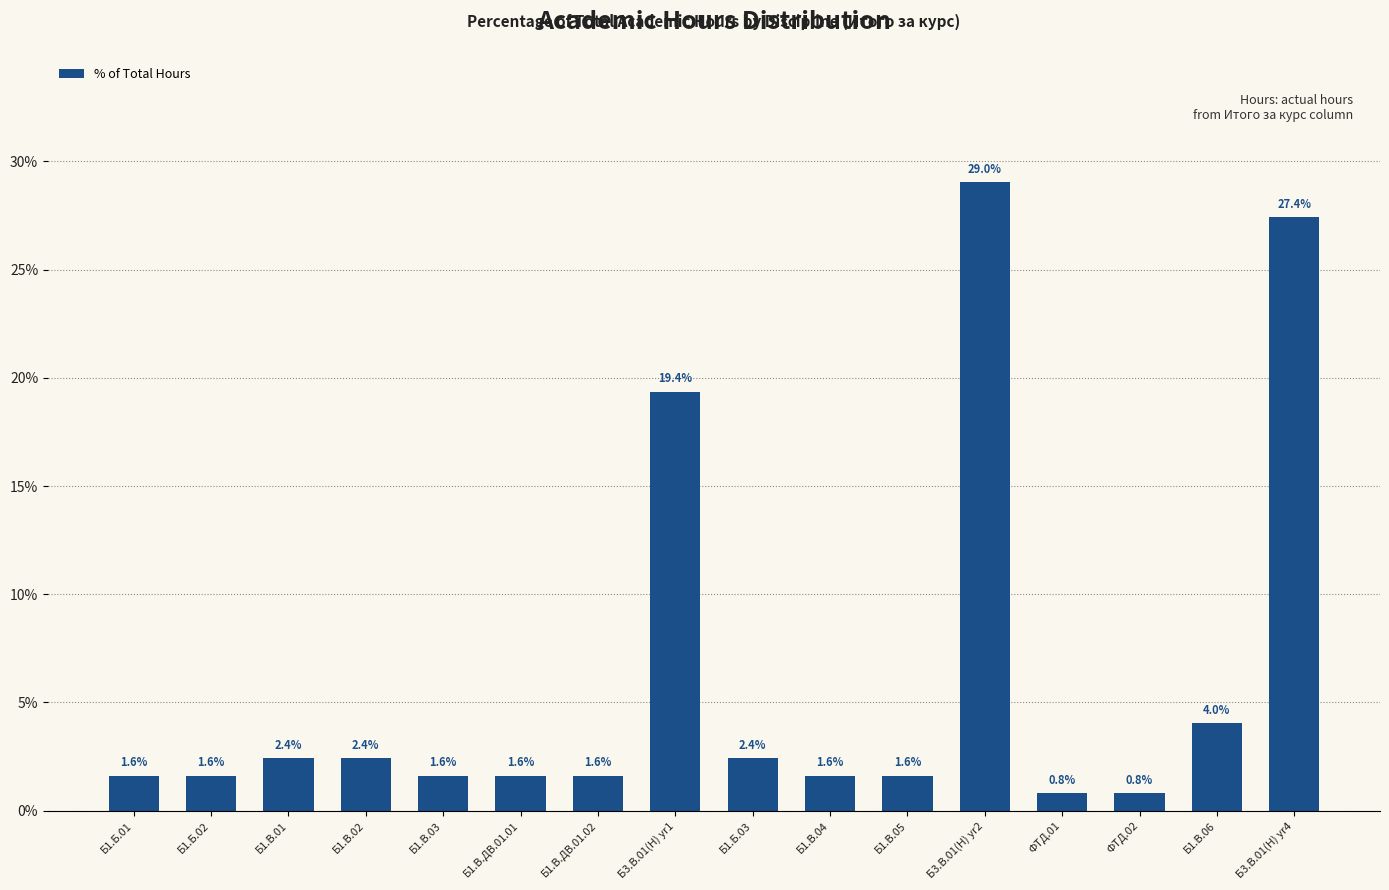

What is the smallest value displayed?

0.8